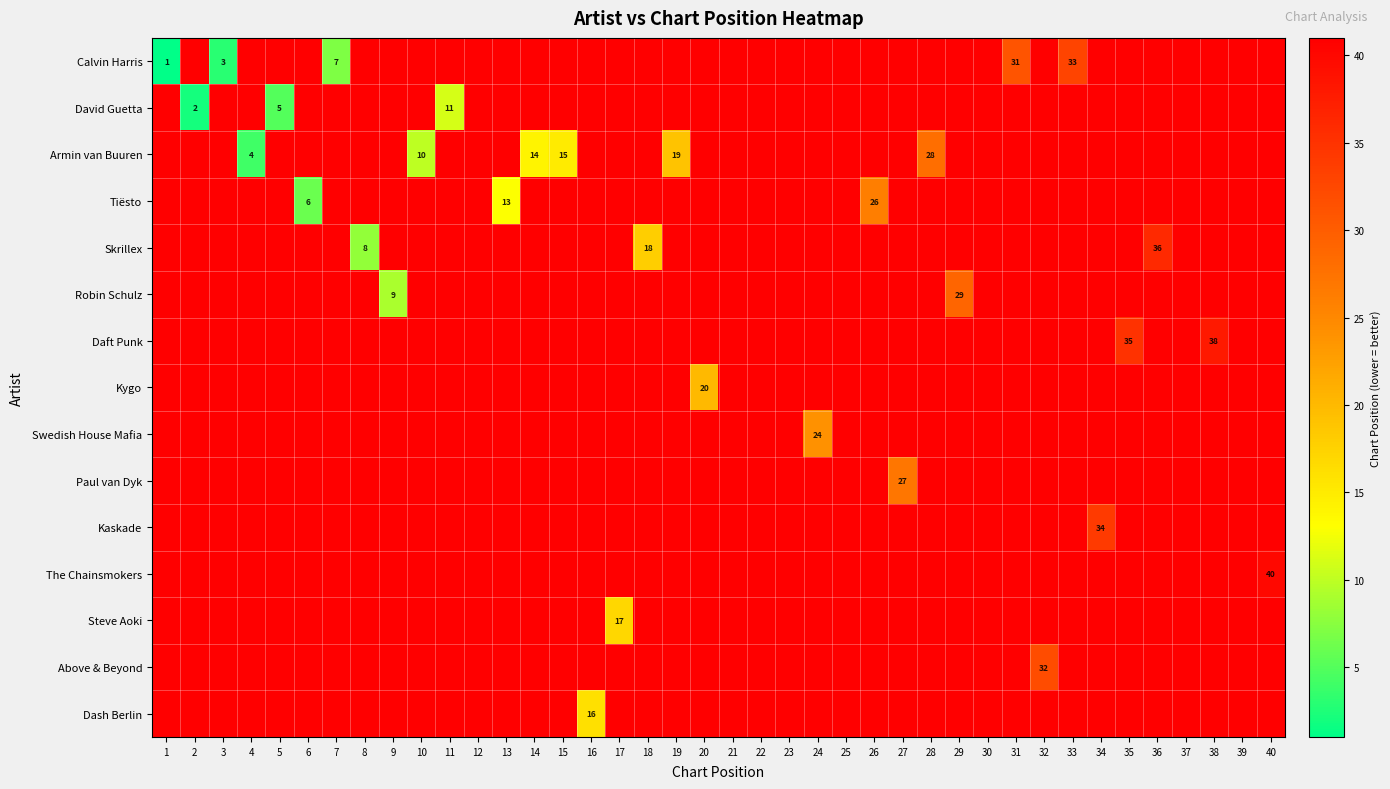

The Kaskade series shows 34 at 34. True or false?

True